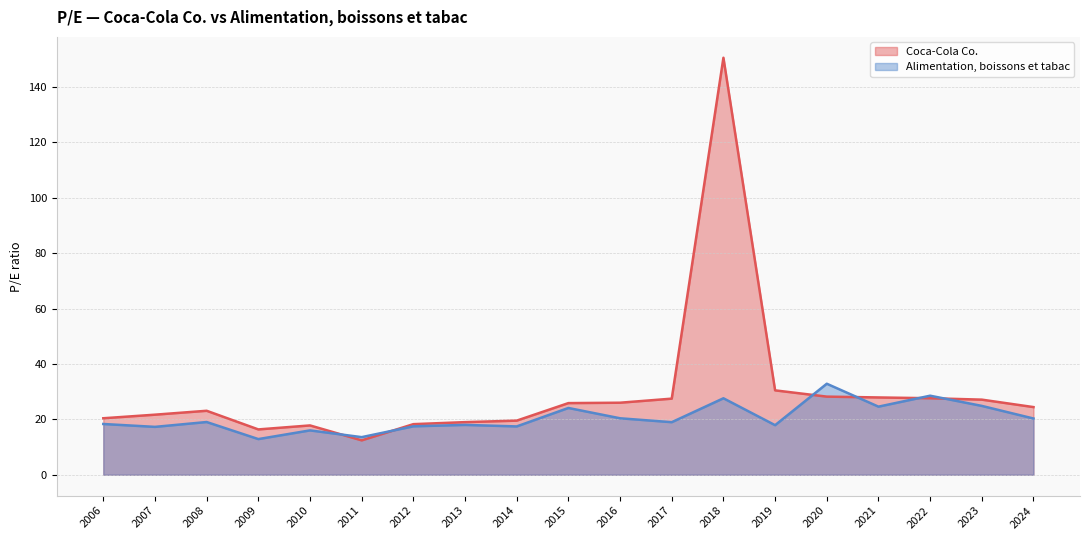

Where is the first local maximum for Coca-Cola Co.?

2008